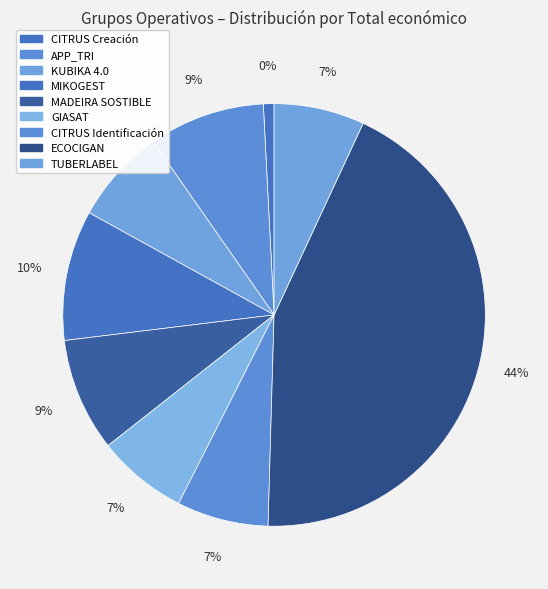

How many segments does this pie chart have?

9